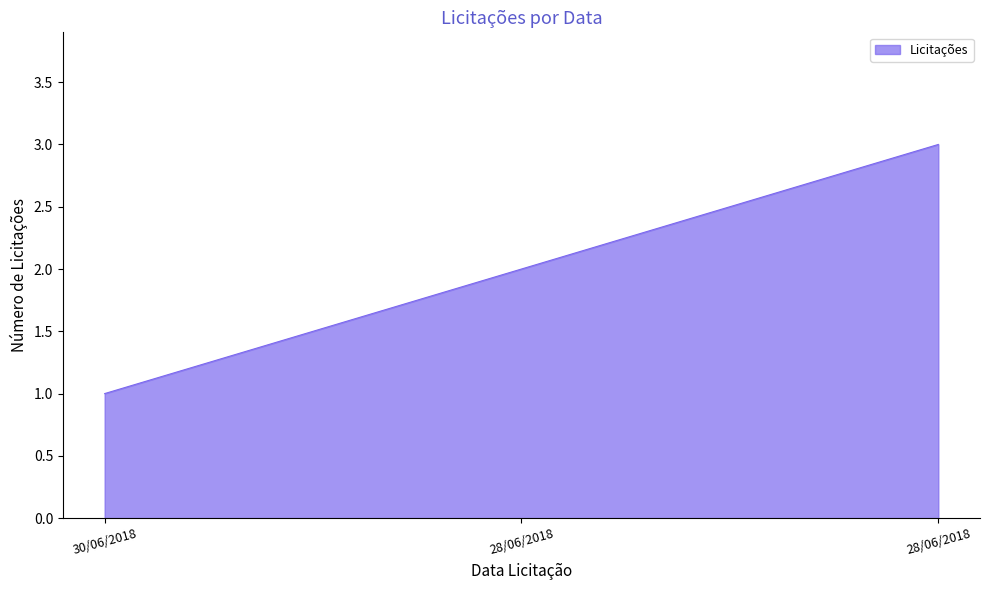

Reading right to left, transcribe all the data shown in this chart.

3	2	1